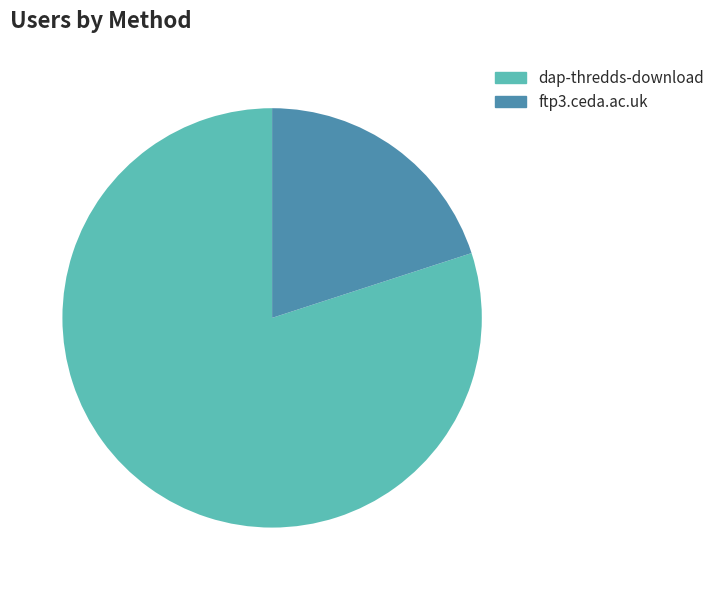

Which slice is the smallest?

ftp3.ceda.ac.uk